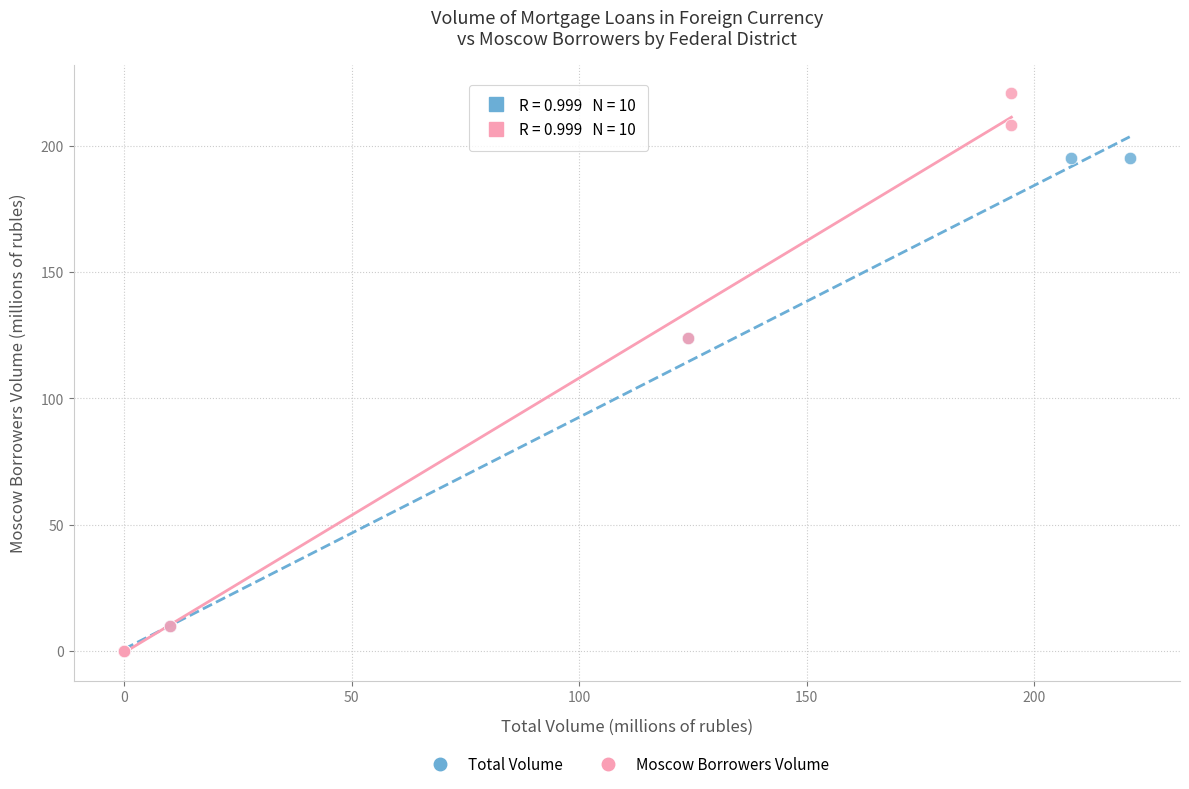

Which series contains the highest Y value?

Moscow Borrowers Volume